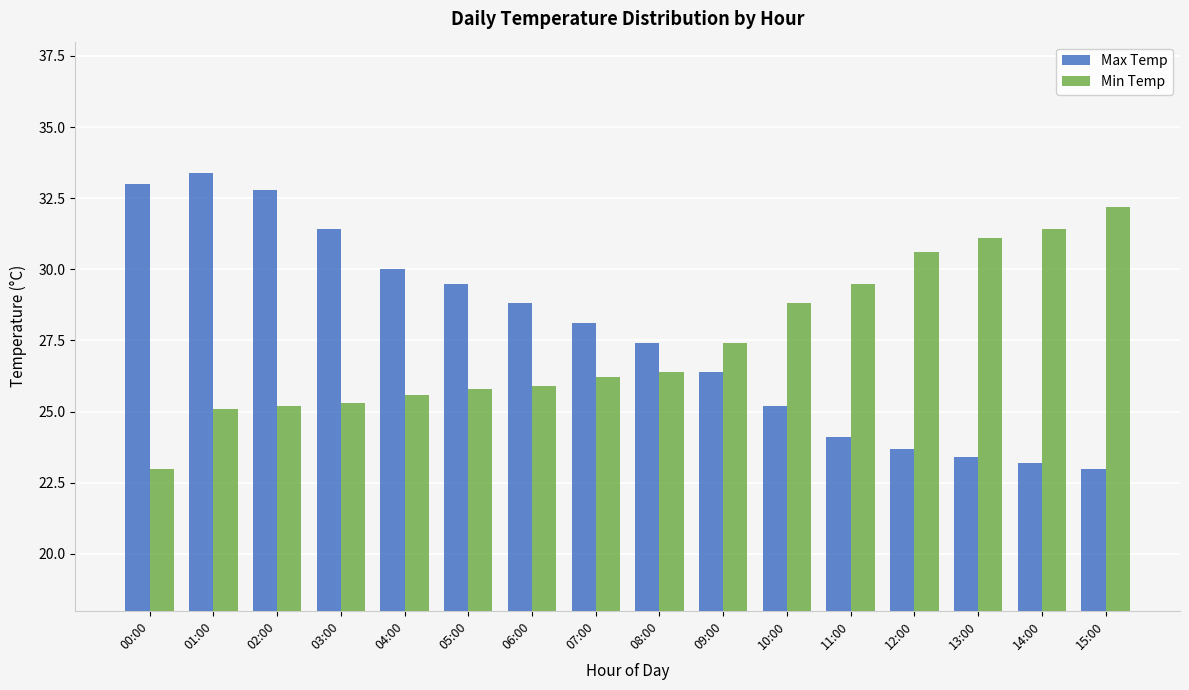

What is the spread (max minus min) of values at 07:00?

1.9